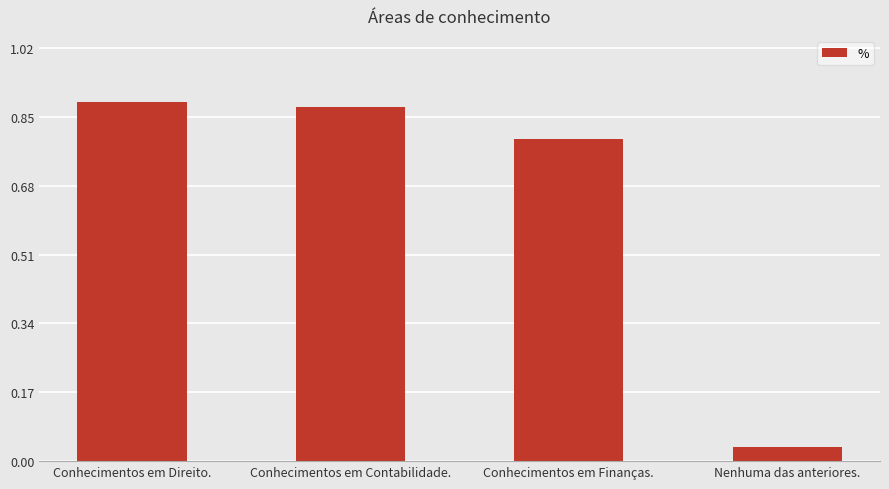

True or false: the data shows 0.6 at Conhecimentos em Direito..

False